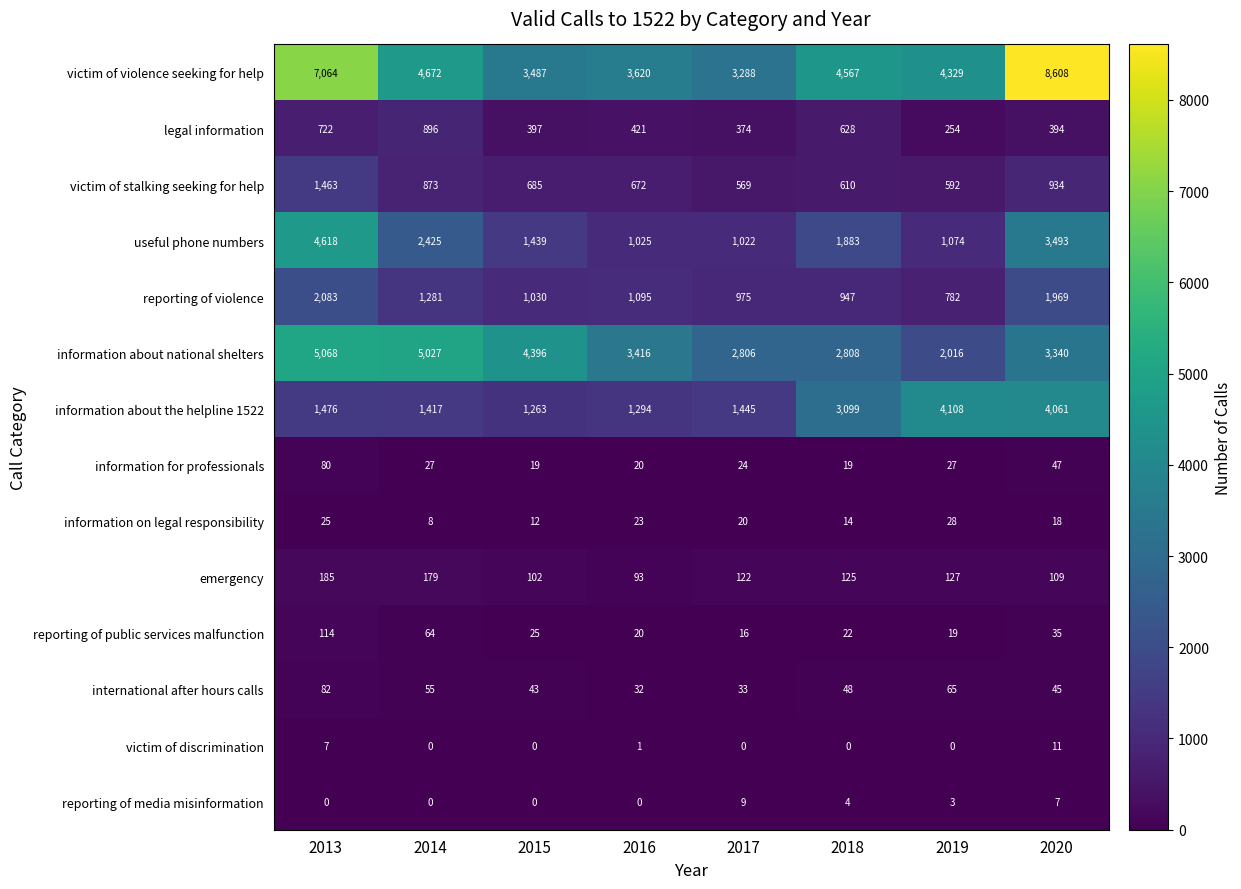

At which category is the sum across all series the highest?

2020